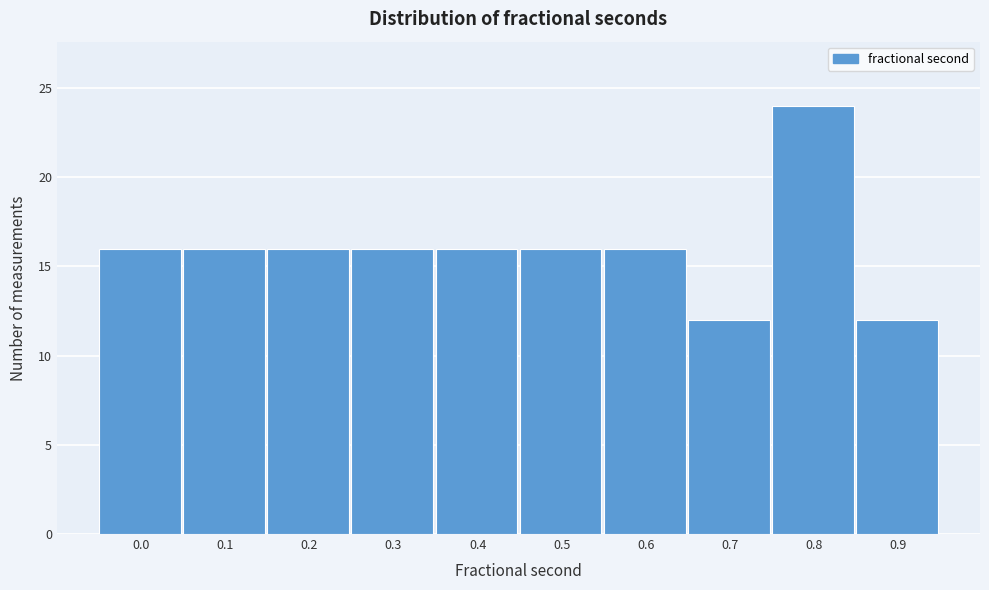

Reading left to right, transcribe all the data shown in this chart.

16	16	16	16	16	16	16	12	24	12